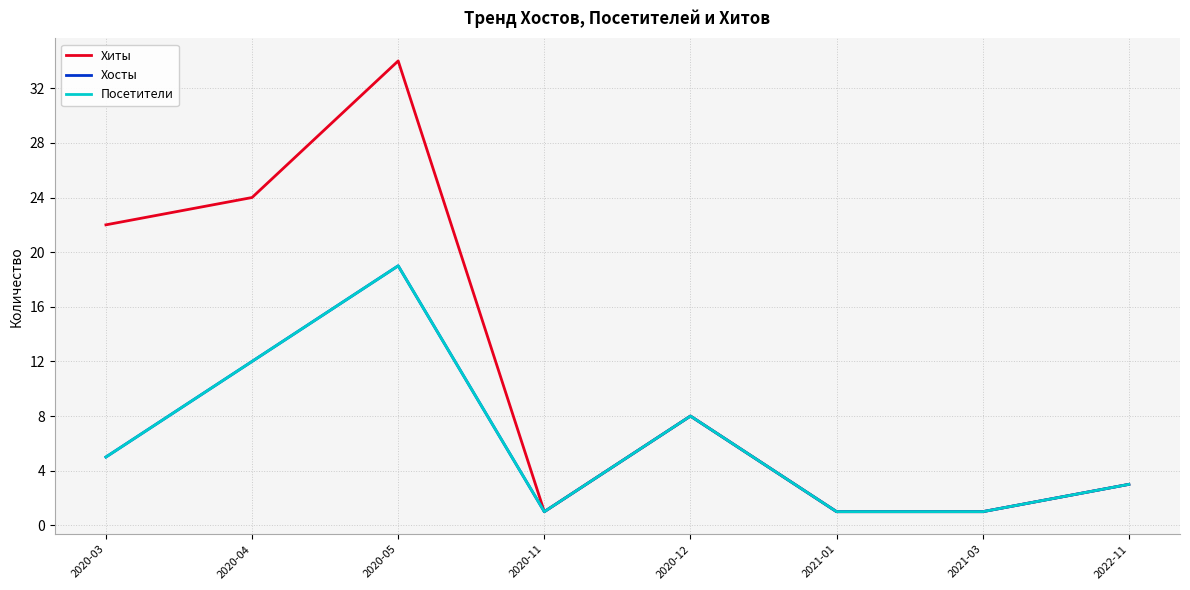

Is this an area chart (filled region under the line)?

No